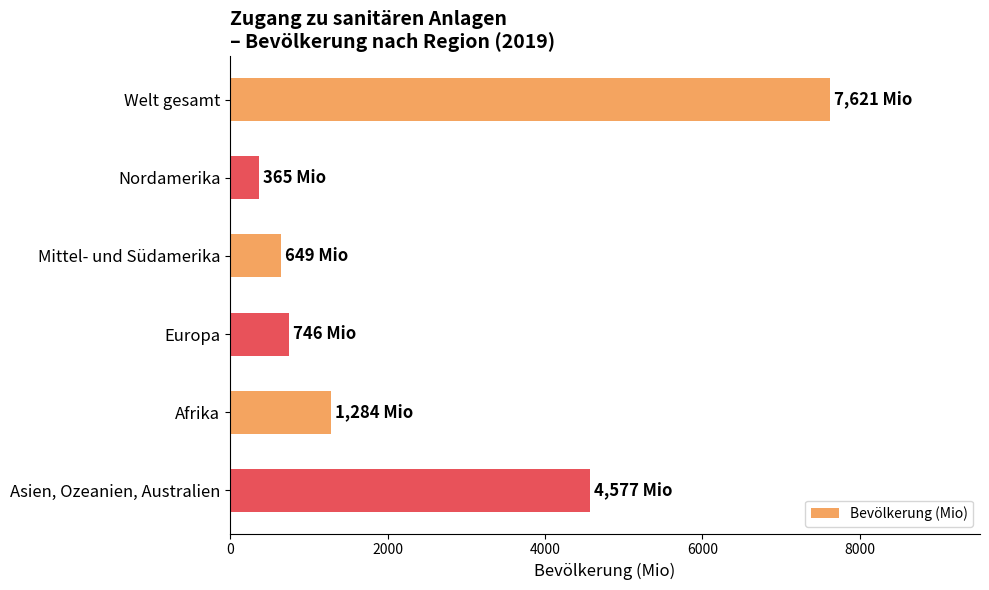

How many bars are there in total?

6